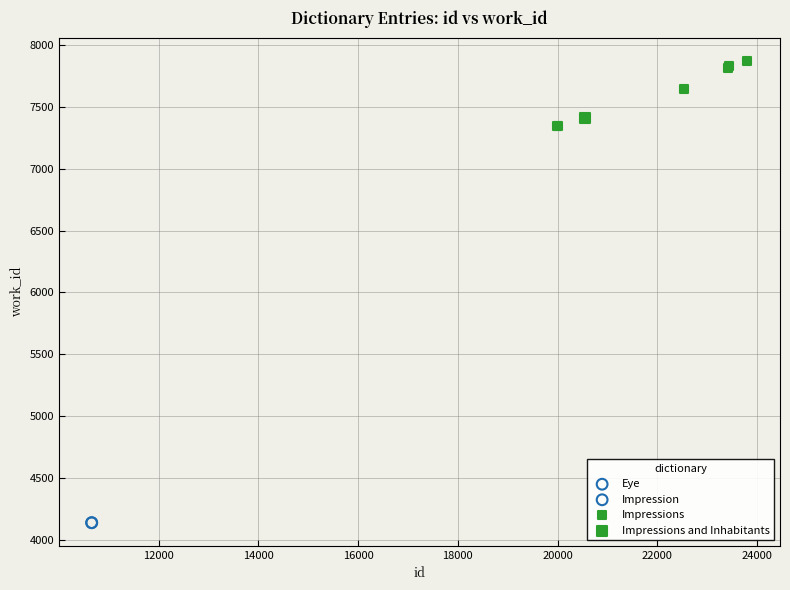

What are all the series names shown in the legend?

Eye, Impression, Impressions, Impressions and Inhabitants